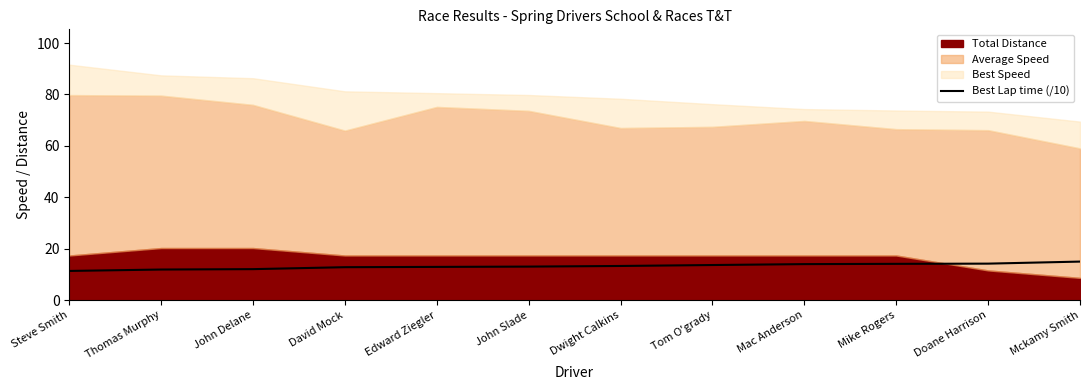

Count the number of values greater than 13.

7